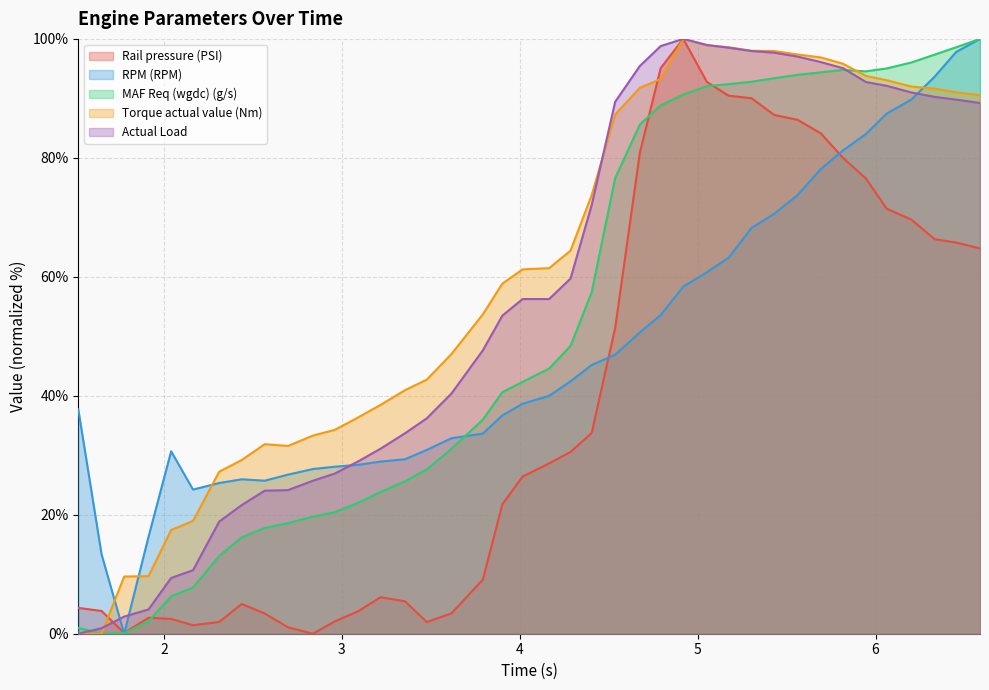

How many data points does each series have?

40